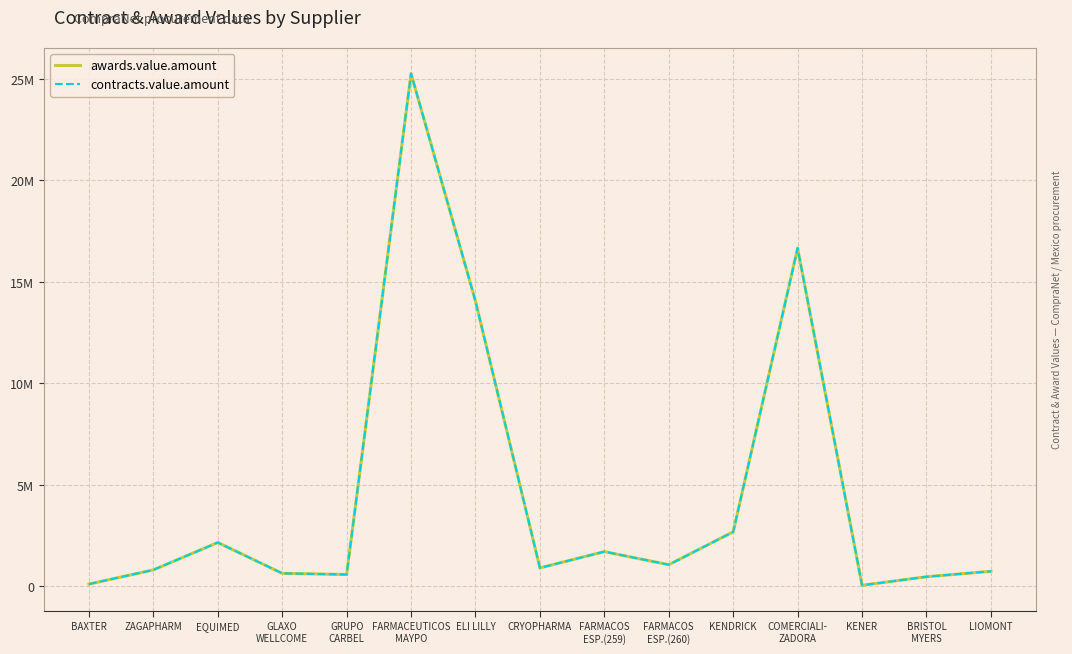

Is this an area chart (filled region under the line)?

No